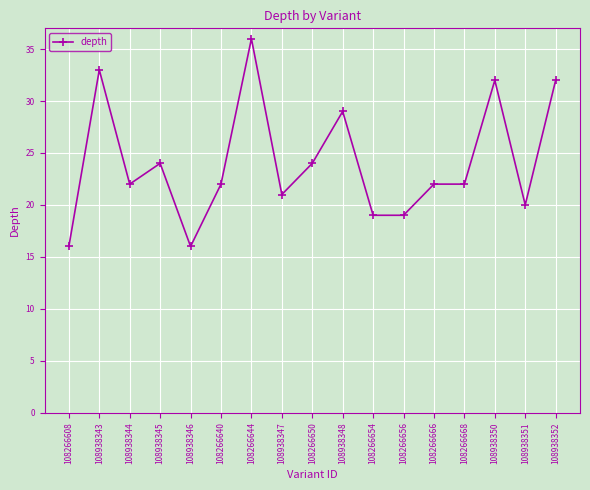

Which label corresponds to the largest value in the chart?

108266644